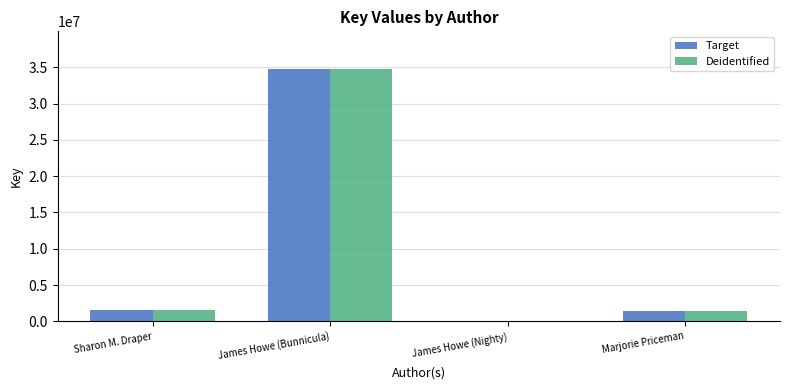

True or false: Deidentified has a value of 34732792 at James Howe (Bunnicula).

True